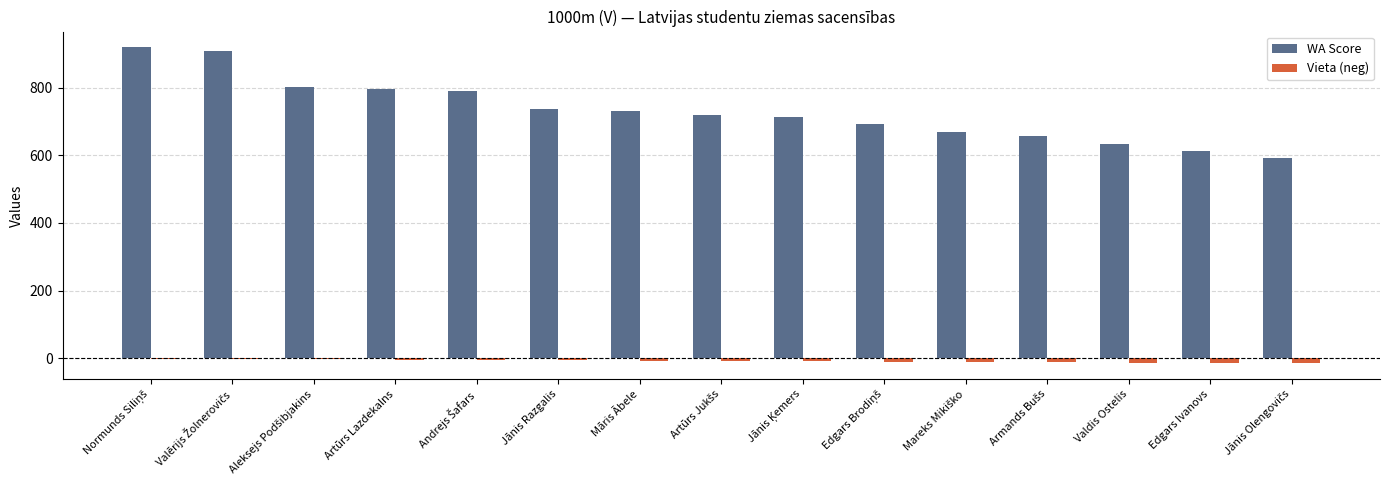

The value of WA Score at Edgars Ivanovs is 612. True or false?

True